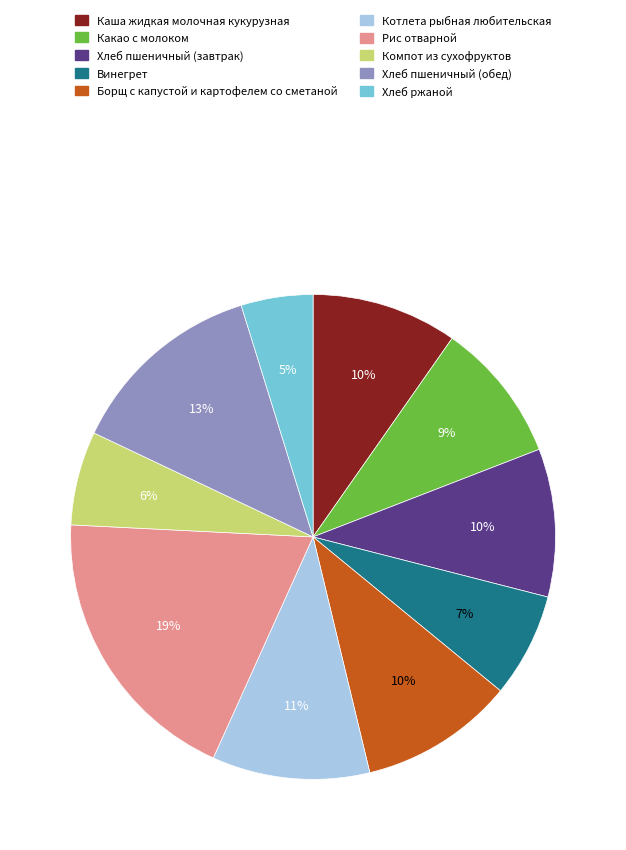

Does any single category account for the majority?

No